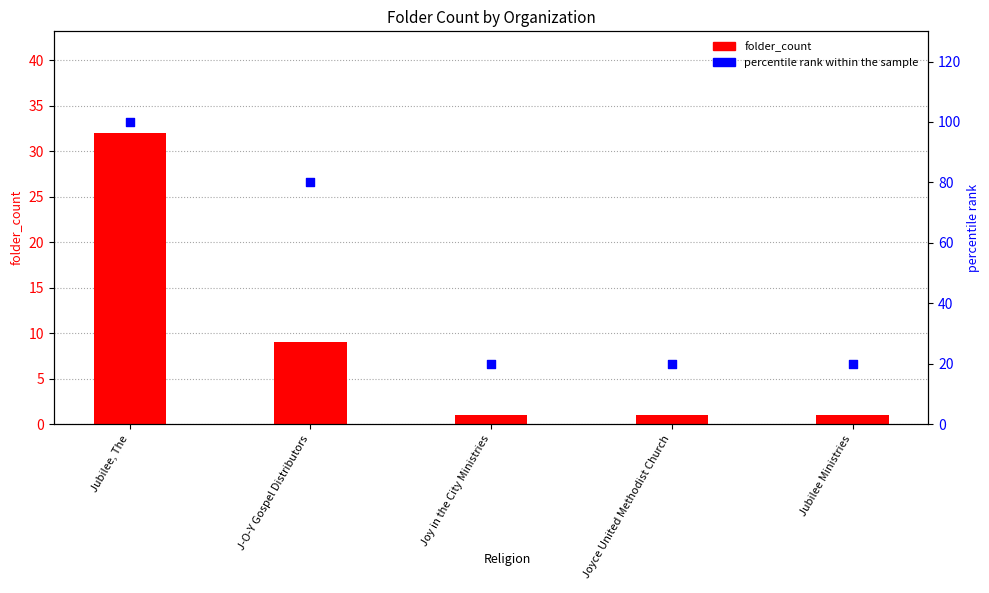

Which series reaches the minimum Y coordinate?

folder_count